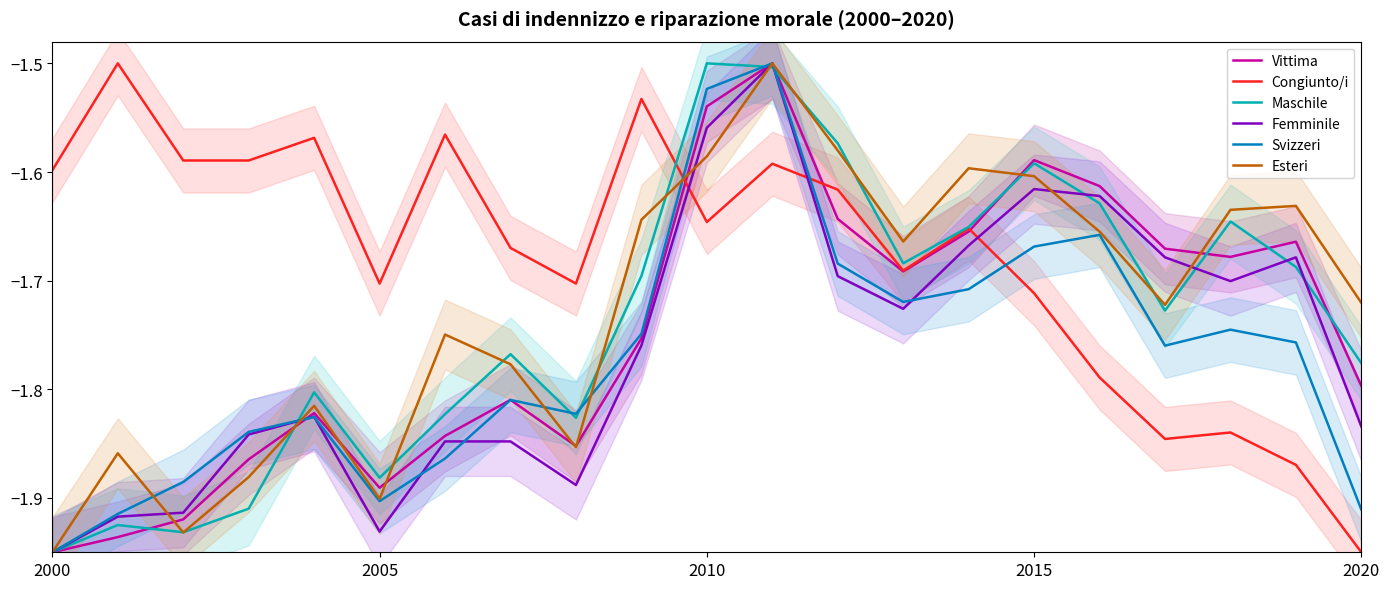

True or false: Femminile has a value of -1.7 at 13.

True